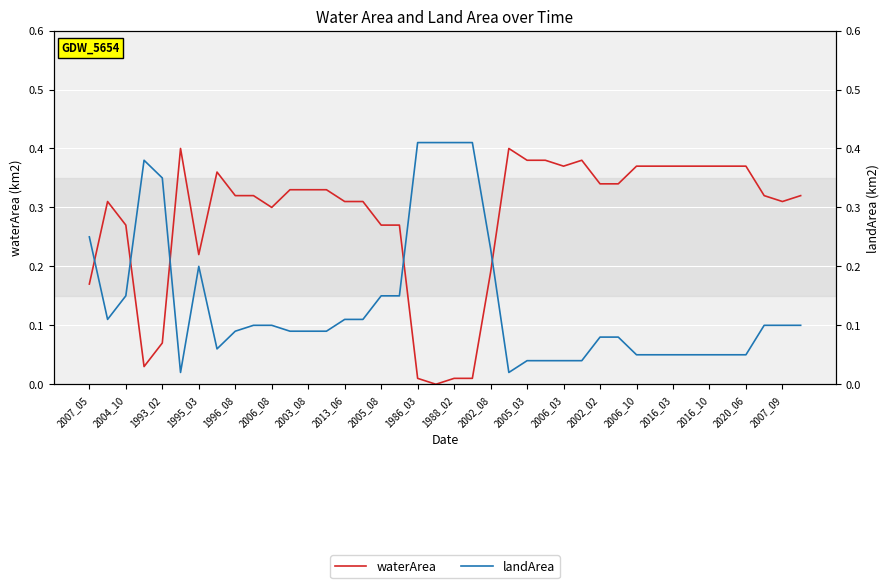

The value of landArea at 2003_08 is 0.0. True or false?

False